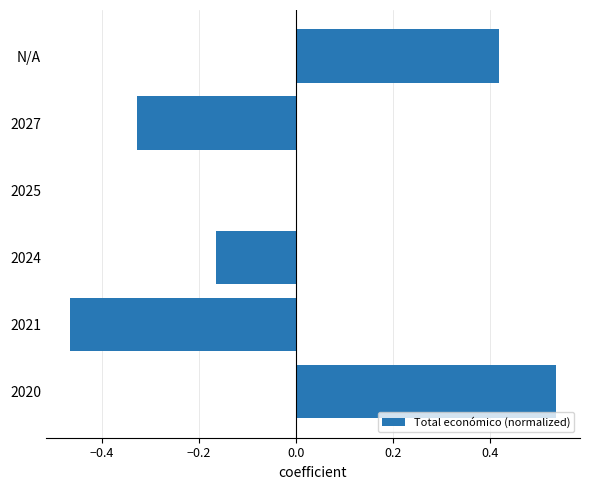

Which category has the highest value across all series?

2020